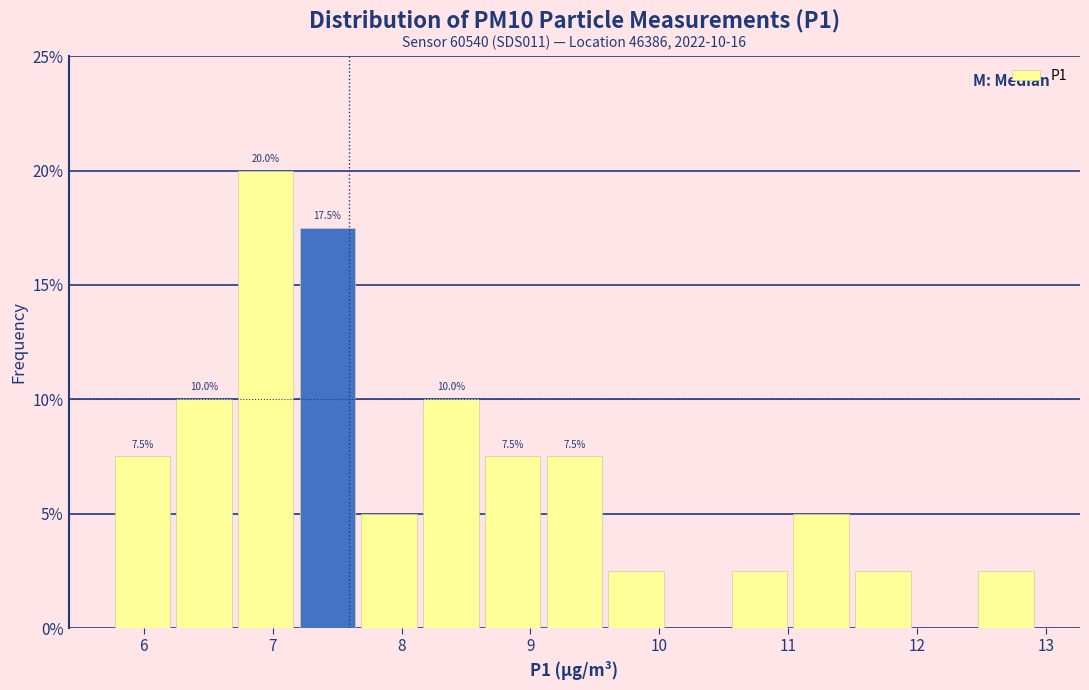

Which range on the x-axis has the tallest bar?

6.7 to 7.2